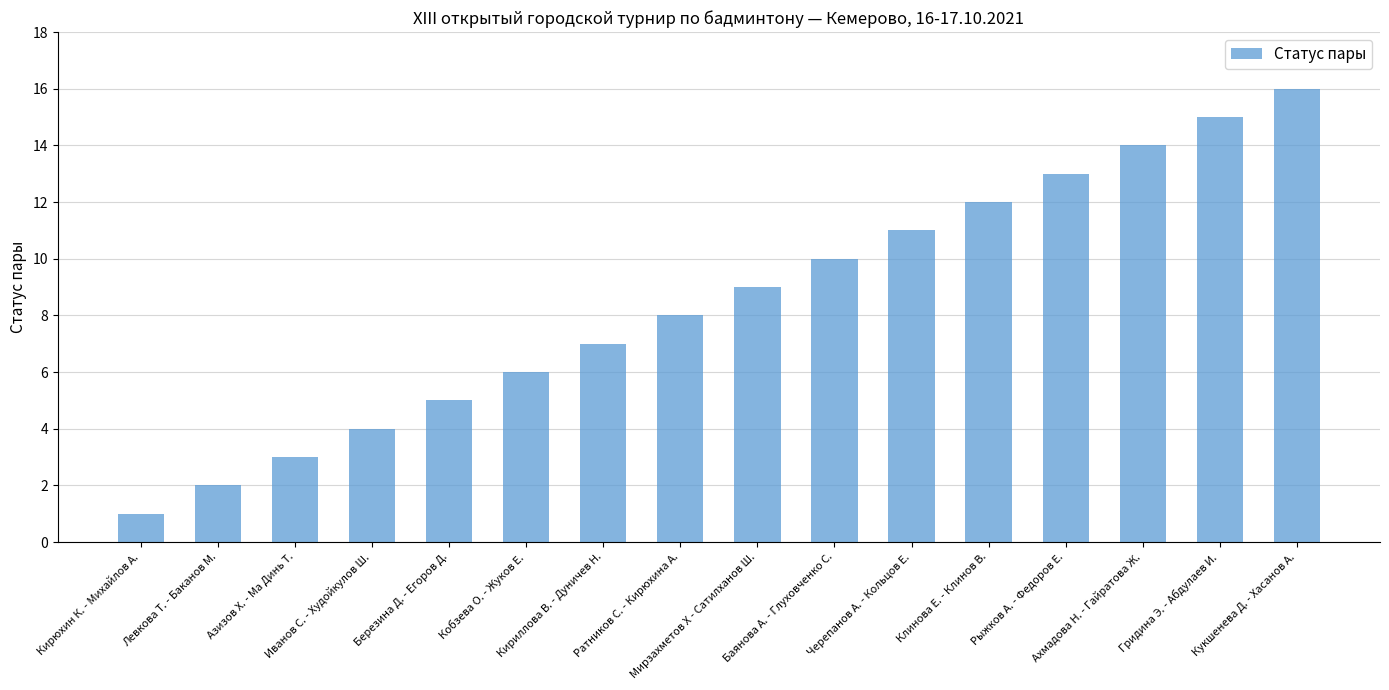

Which has a higher value, Рыжков А. - Федоров Е. or Черепанов А. - Кольцов Е.?

Рыжков А. - Федоров Е.